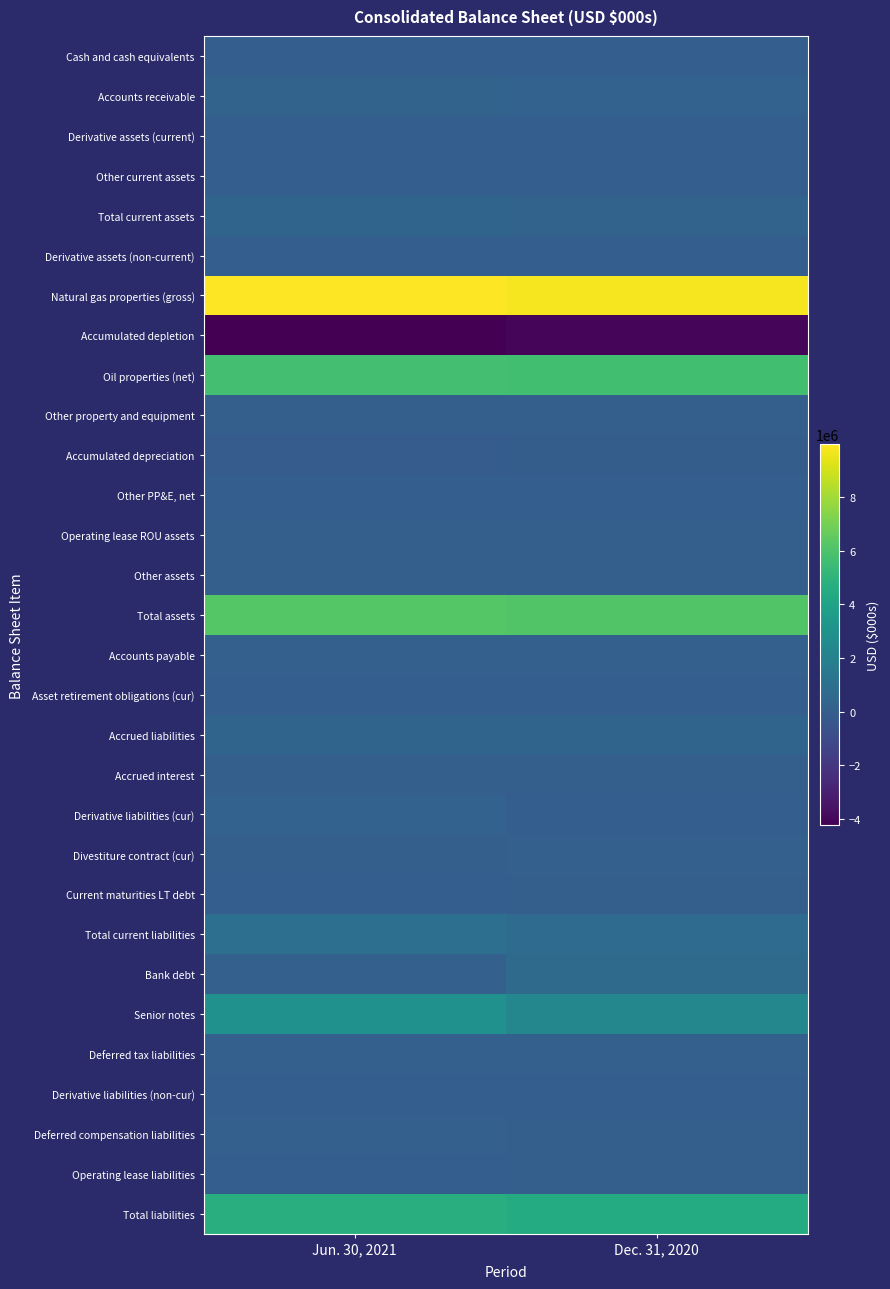

List the series in order of their peak value, lowest first.

Accumulated depletion, Accumulated depreciation, Cash and cash equivalents, Other PP&E, net, Asset retirement obligations (cur), Other current assets, Derivative assets (non-current), Derivative liabilities (non-cur), Derivative assets (current), Operating lease liabilities, Current maturities LT debt, Operating lease ROU assets, Accrued interest, Other assets, Other property and equipment, Divestiture contract (cur), Deferred compensation liabilities, Deferred tax liabilities, Accounts payable, Derivative liabilities (cur), Accounts receivable, Total current assets, Accrued liabilities, Bank debt, Total current liabilities, Senior notes, Total liabilities, Oil properties (net), Total assets, Natural gas properties (gross)